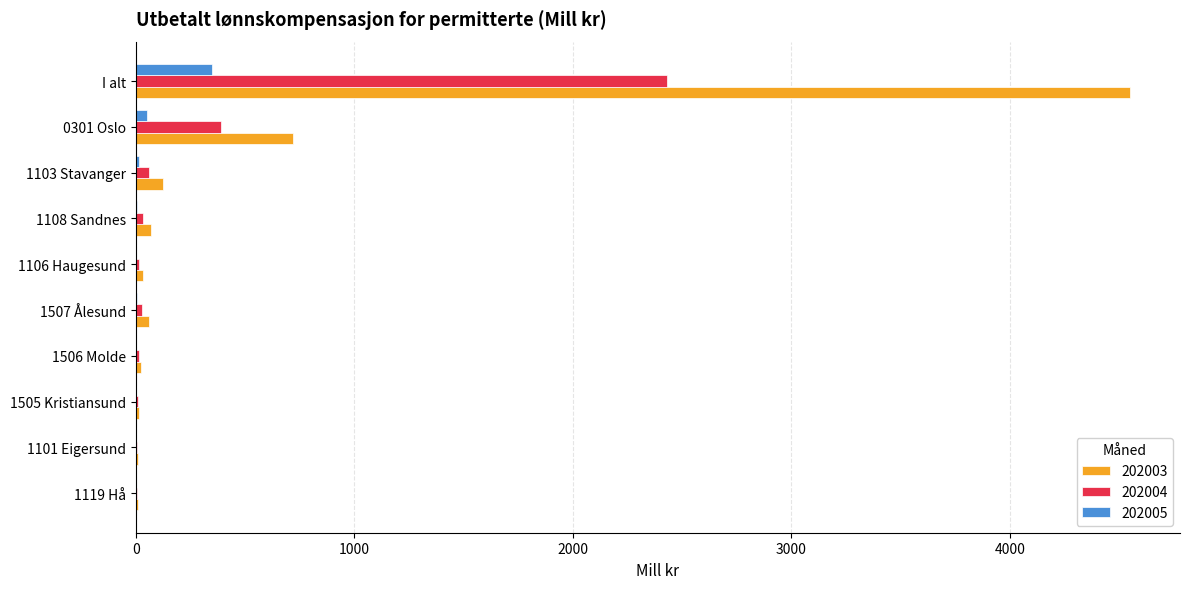

What is the highest value of the 202003 series?

4550.2